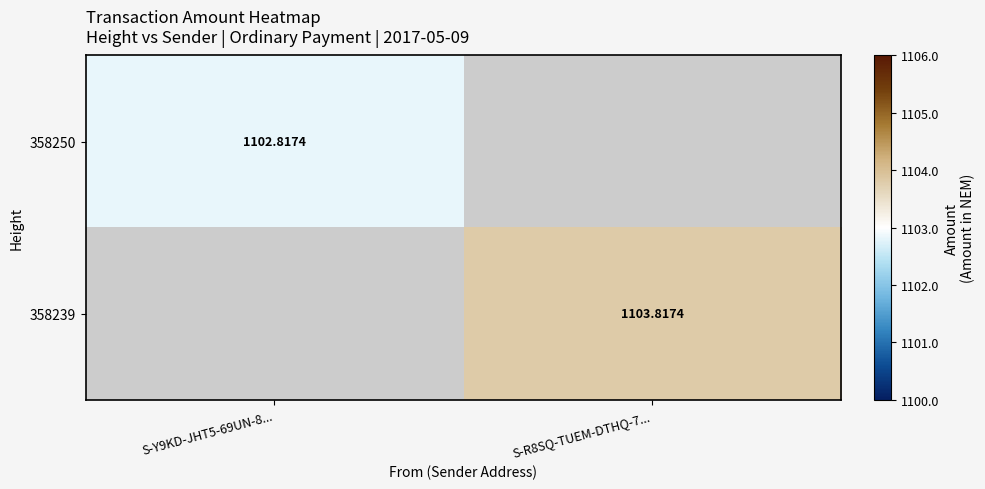

Is the value of 358239 at S-Y9KD-JHT5-69UN-8... greater than the value of 358250 at S-R8SQ-TUEM-DTHQ-7...?

No